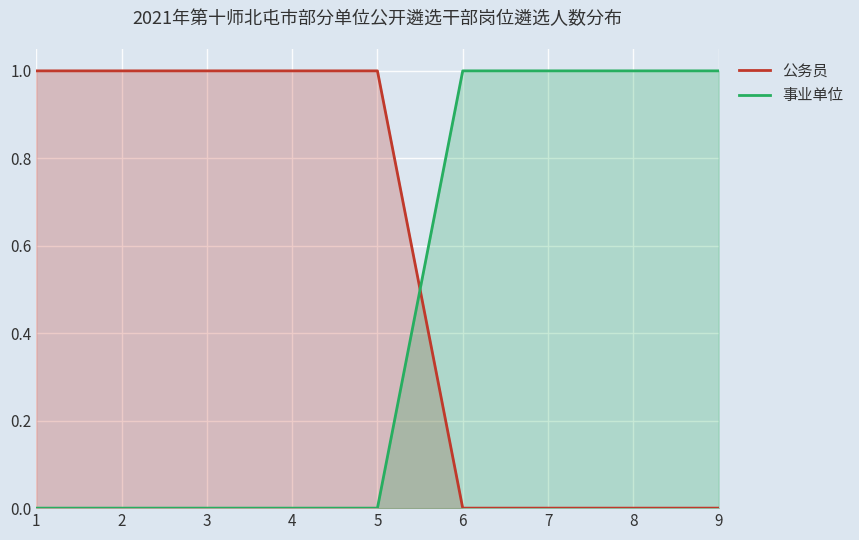

What are all the series names shown in the legend?

公务员, 事业单位